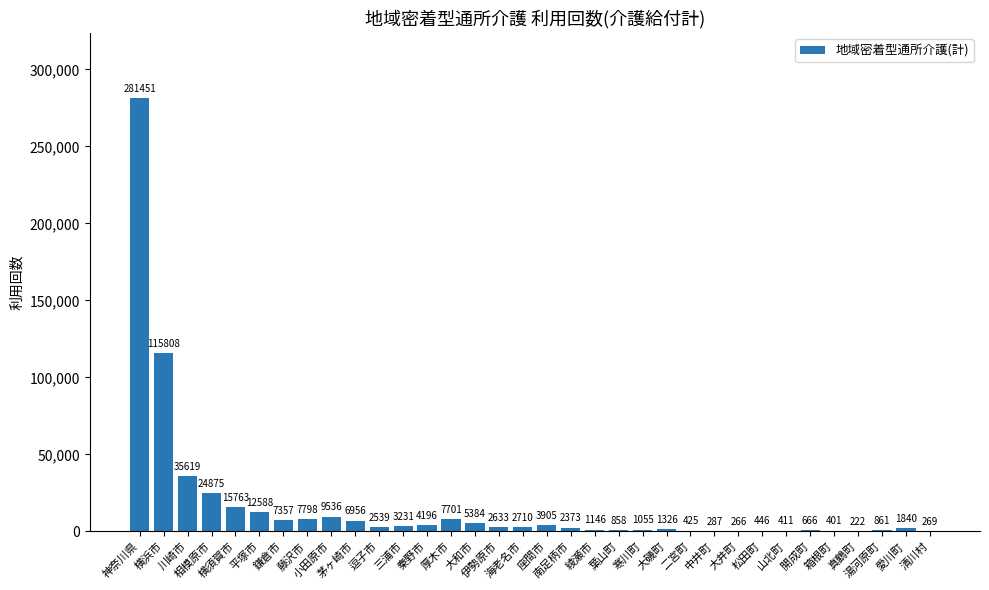

What is the average value?

16556